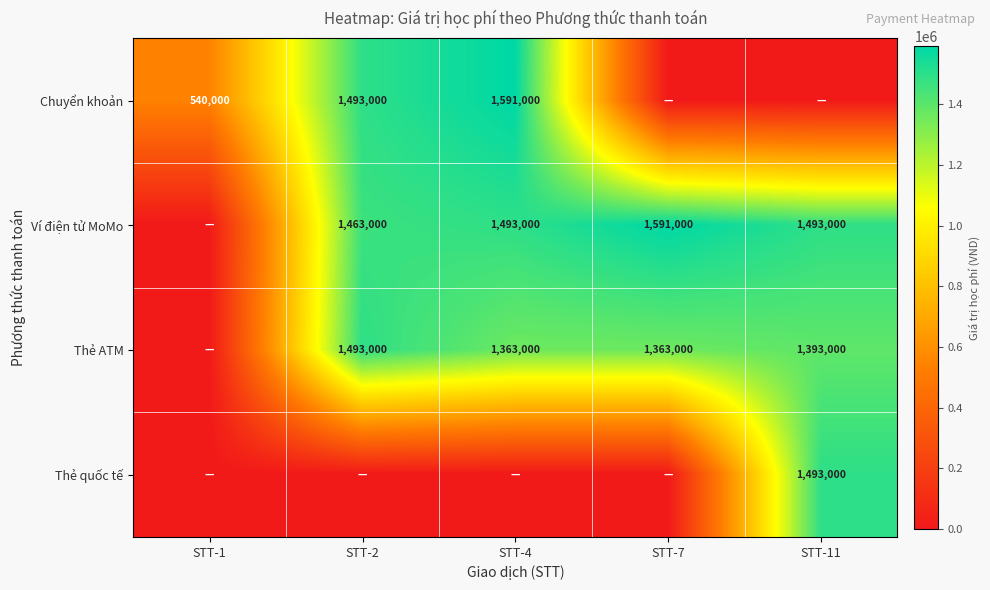

At which category is the sum across all series the highest?

STT-2